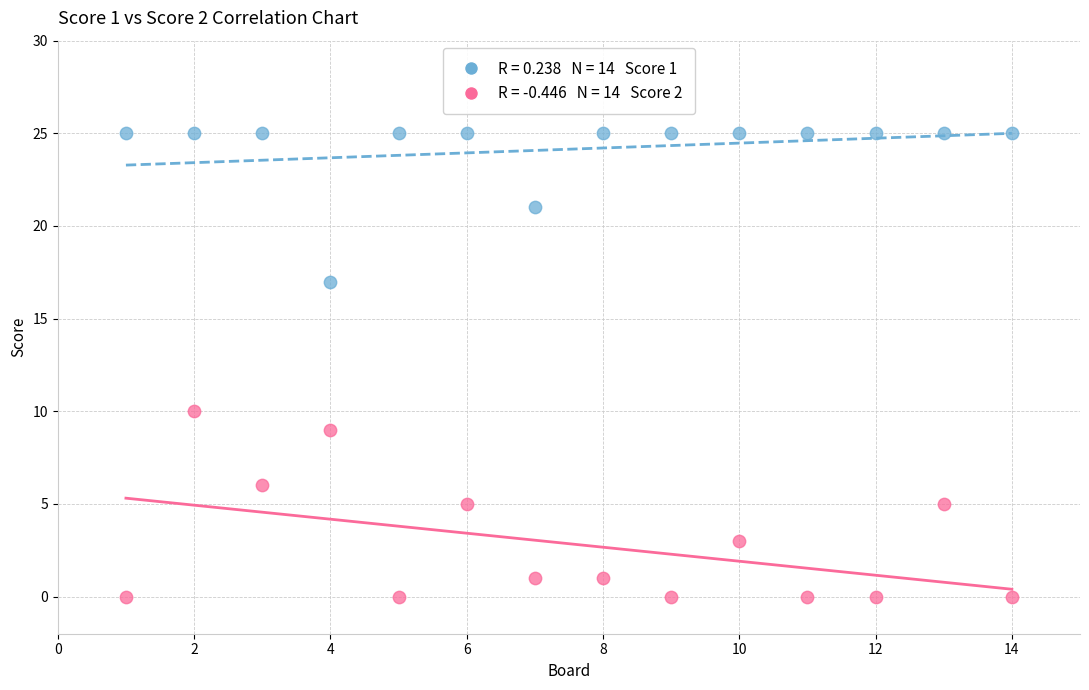

Across all data points, what is the range of Y values (max minus min)?

25